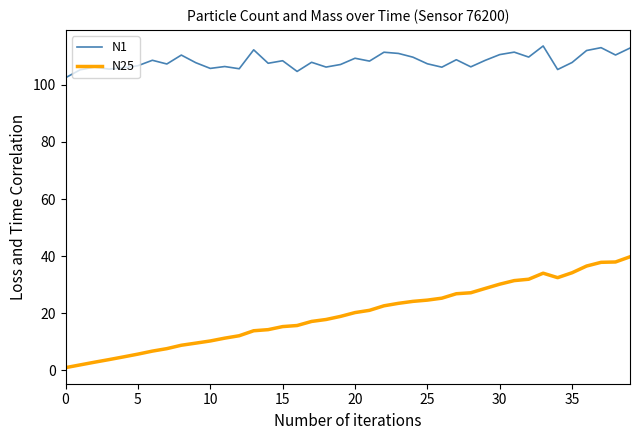

Which series has the largest total across all categories?

N1